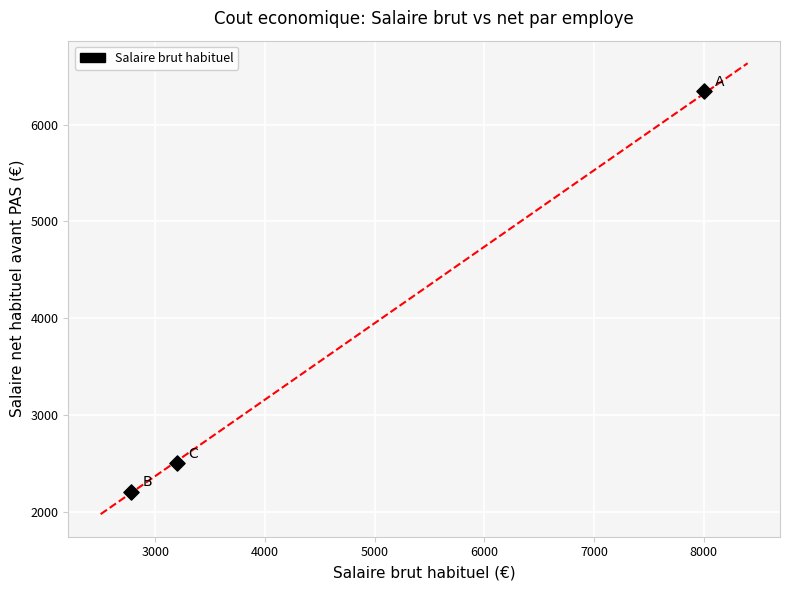

What is the average X value?

4659.4